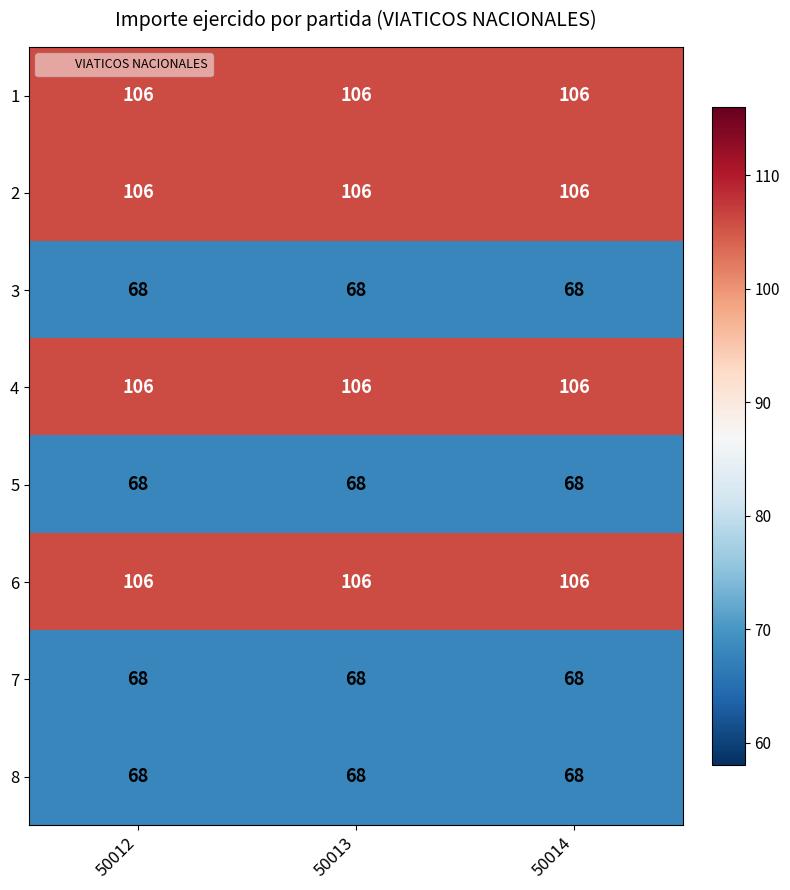

How many series are shown in this chart?

8